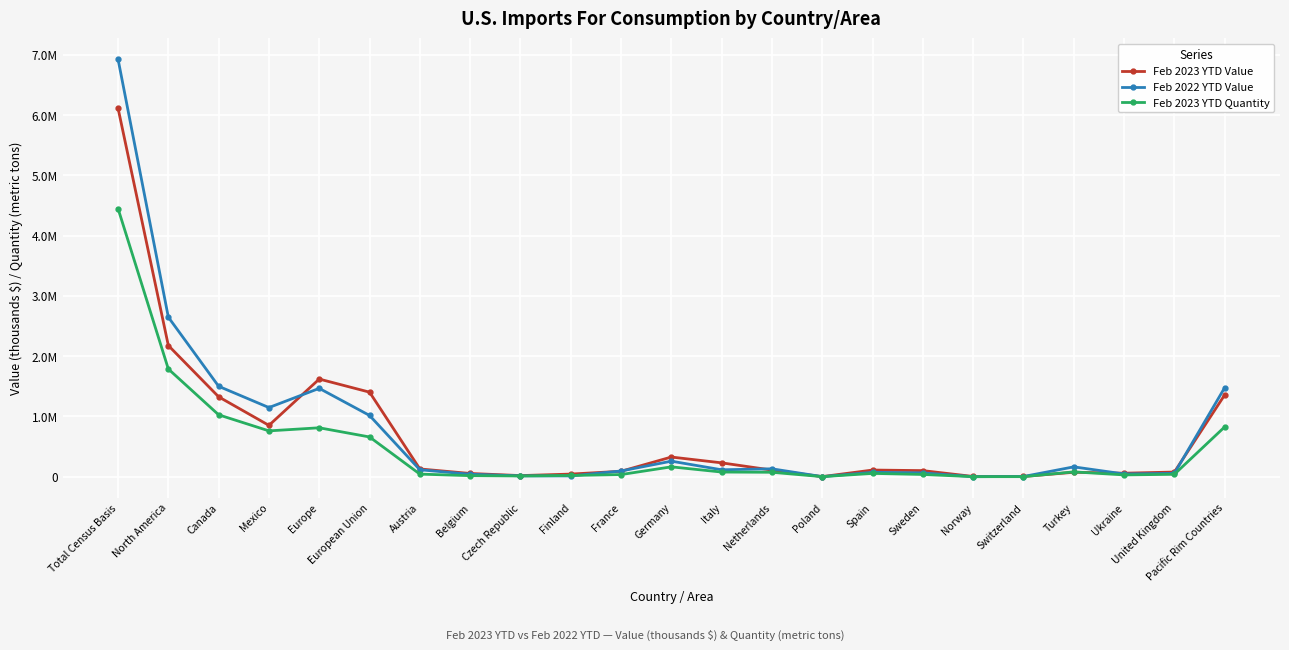

The Feb 2023 YTD Value series shows 37041 at Netherlands. True or false?

False